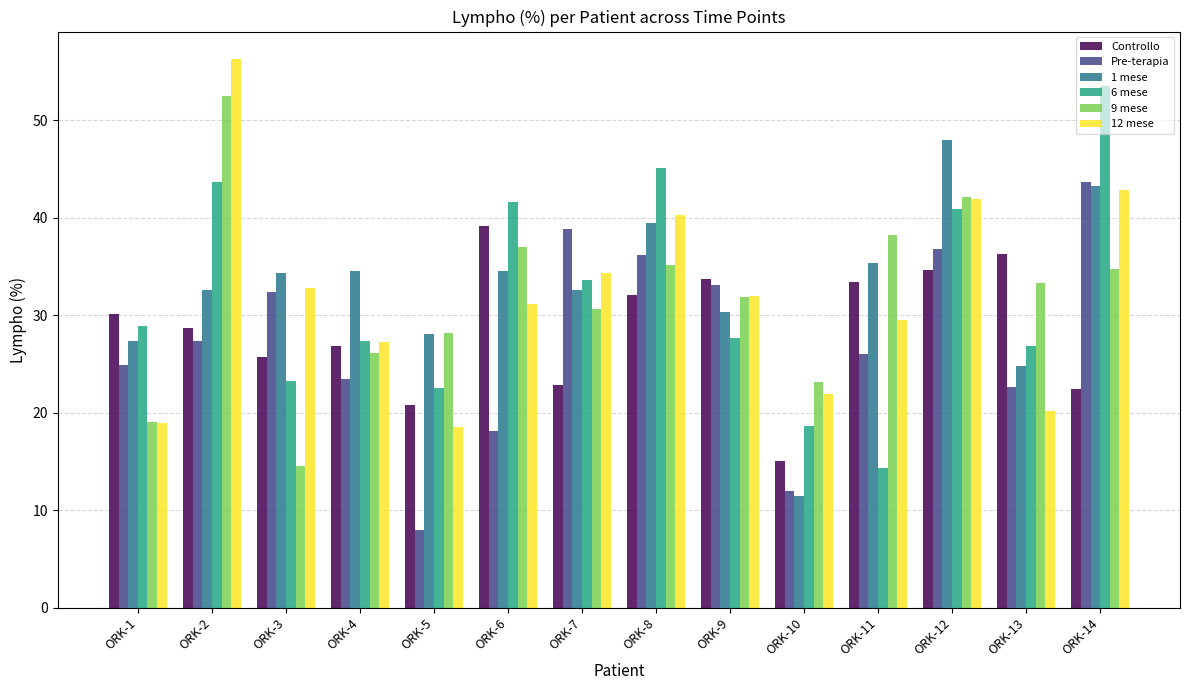

Which series has the largest range (max minus min)?

6 mese